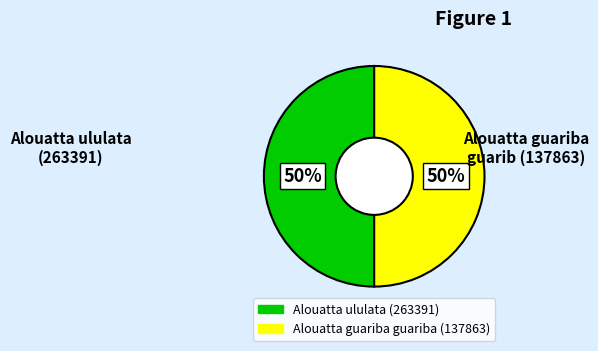

To the nearest percent, what percentage of the pie is Alouatta guariba guariba (137863)?

50%